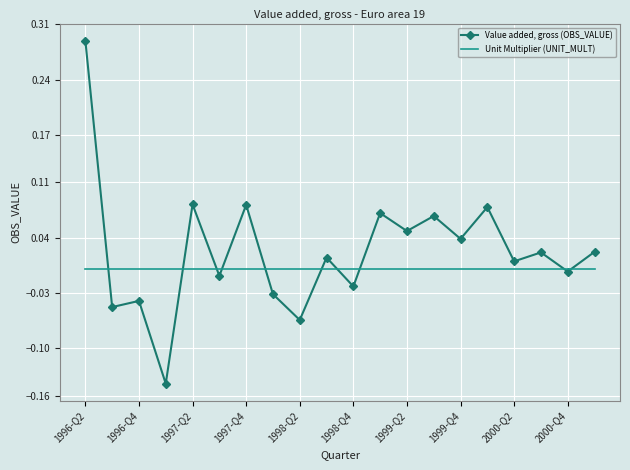

Which series has the largest total across all categories?

Value added, gross (OBS_VALUE)